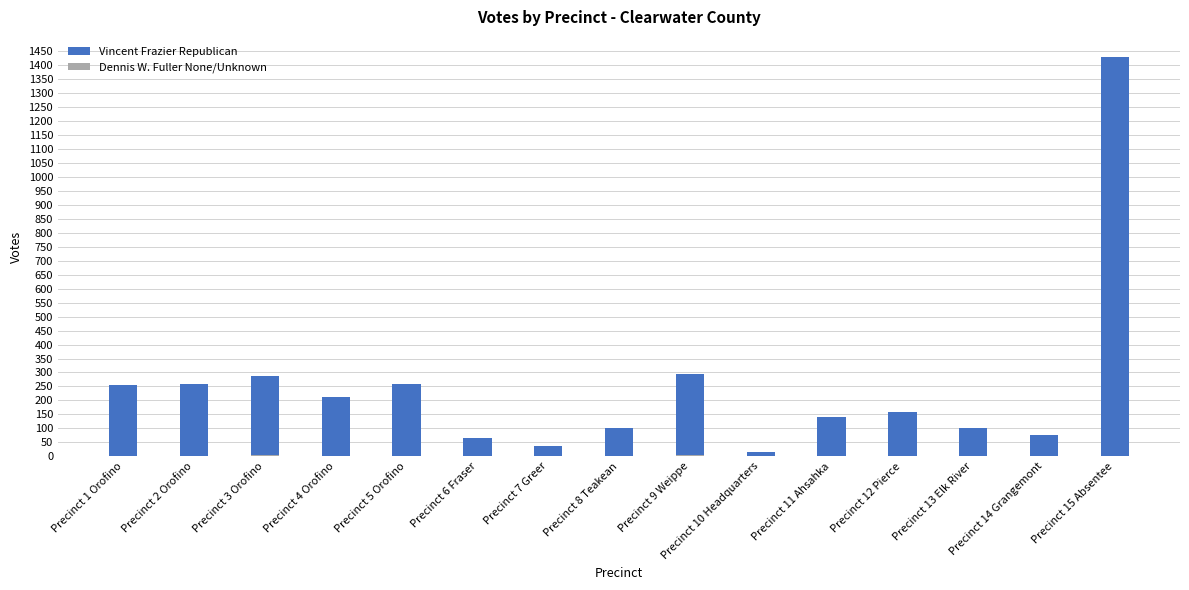

Reading left to right, list all the values displayed in this chart.

Vincent Frazier Republican: Precinct 1 Orofino=254	Precinct 2 Orofino=258	Precinct 3 Orofino=288	Precinct 4 Orofino=212	Precinct 5 Orofino=257	Precinct 6 Fraser=65	Precinct 7 Greer=38	Precinct 8 Teakean=102	Precinct 9 Weippe=295	Precinct 10 Headquarters=15	Precinct 11 Ahsahka=139	Precinct 12 Pierce=160	Precinct 13 Elk River=101	Precinct 14 Grangemont=75	Precinct 15 Absentee=1430
Dennis W. Fuller None/Unknown: Precinct 1 Orofino=0	Precinct 2 Orofino=1	Precinct 3 Orofino=3	Precinct 4 Orofino=0	Precinct 5 Orofino=1	Precinct 6 Fraser=0	Precinct 7 Greer=0	Precinct 8 Teakean=1	Precinct 9 Weippe=4	Precinct 10 Headquarters=0	Precinct 11 Ahsahka=0	Precinct 12 Pierce=0	Precinct 13 Elk River=0	Precinct 14 Grangemont=1	Precinct 15 Absentee=1